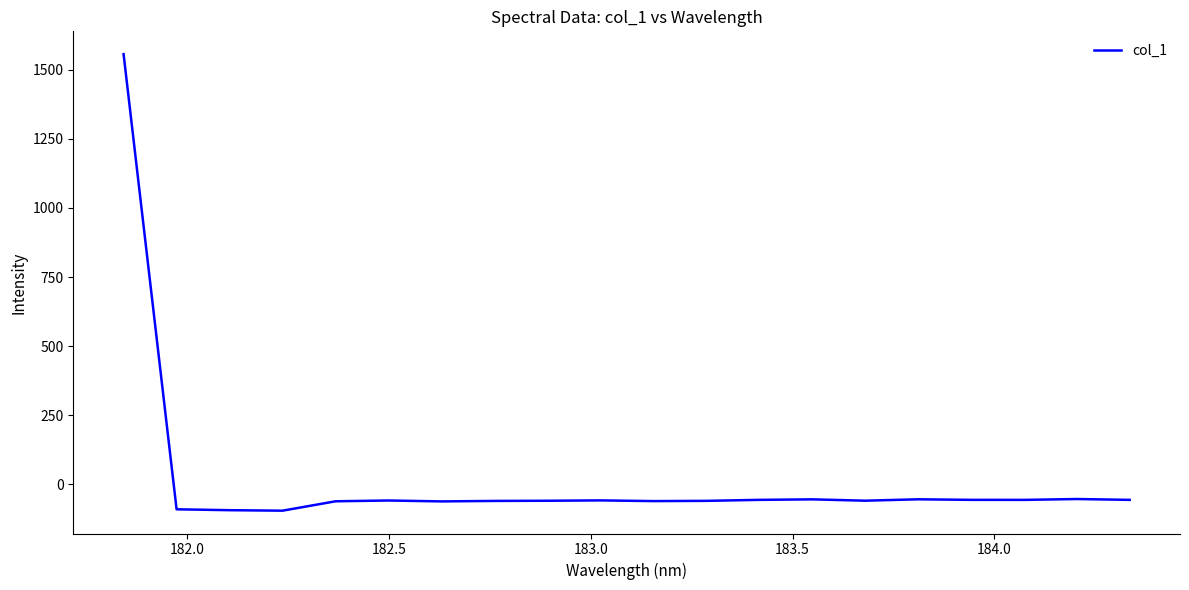

What is the maximum value shown in the chart?

1556.4